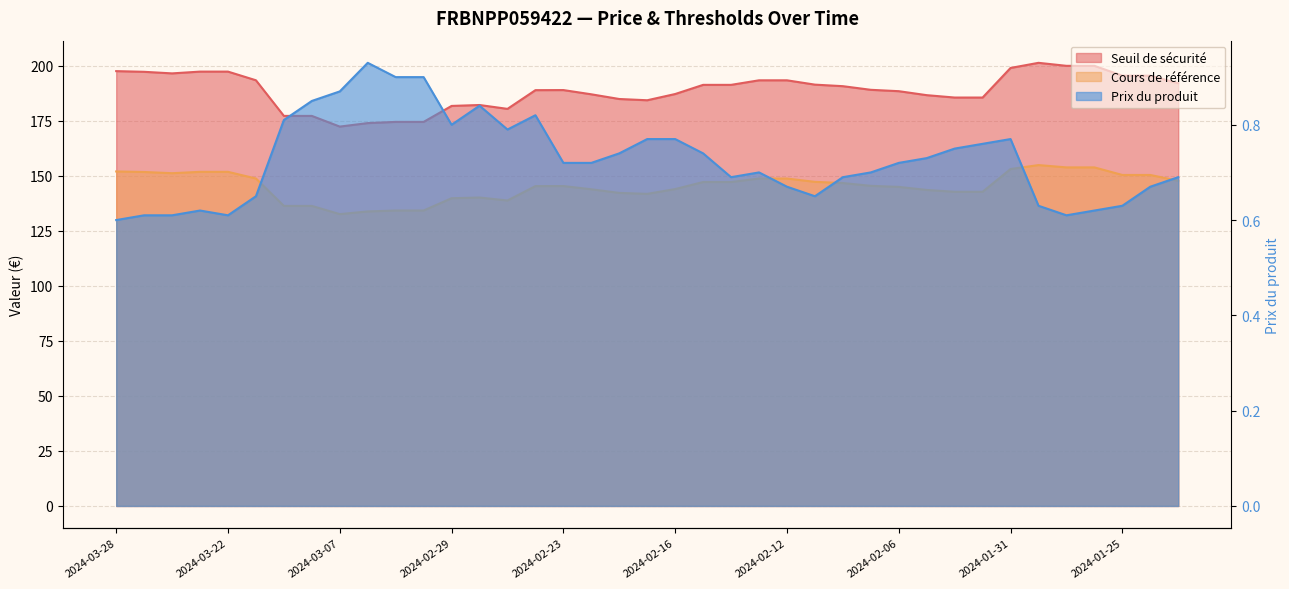

In Cours de référence, how many points are lower than both neighbors (excluding endpoints)?

4